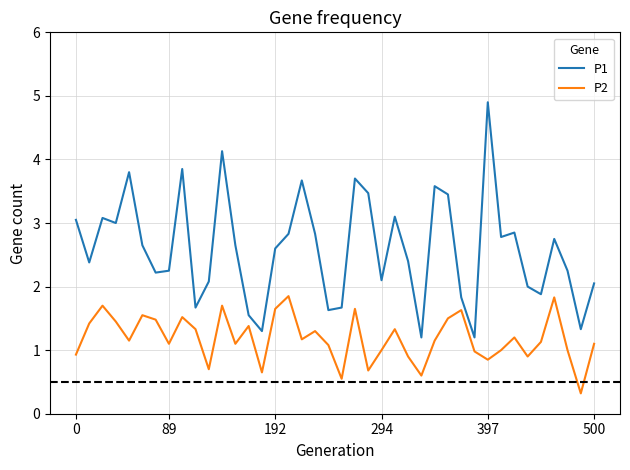

What is the highest value of the P1 series?

4.9